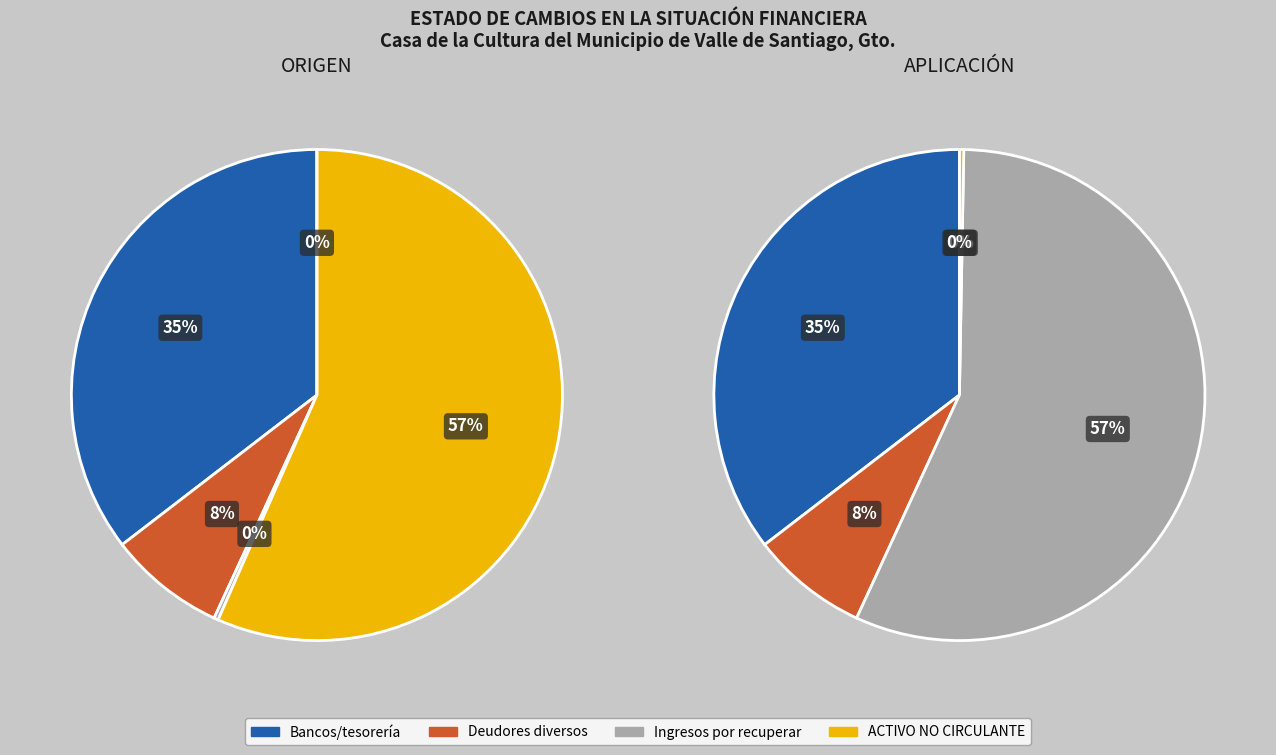

How many slices are in this pie chart?

8